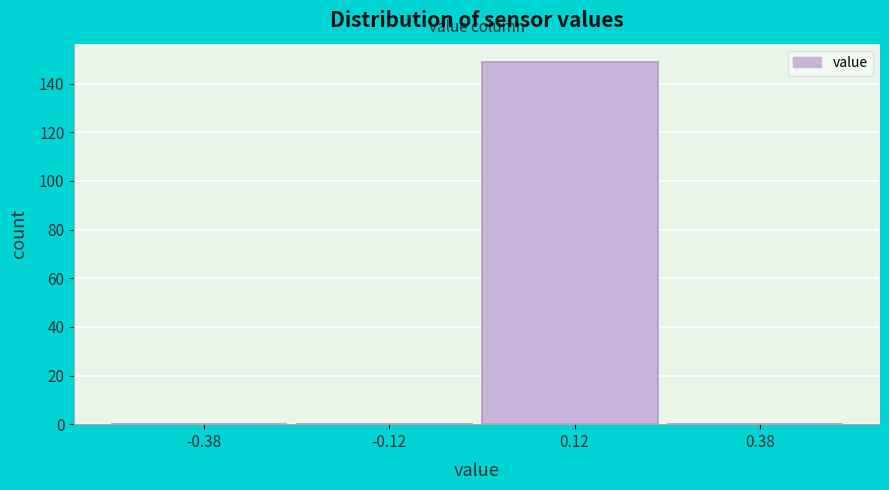

Reading left to right, transcribe this chart: for each bar, give the range it covers on the x-axis and its height. The values are not printed on the chart, so give them approximately, as read against the axis.

-0.50 to -0.25: 0
-0.25 to 0.00: 0
0.00 to 0.25: 150
0.25 to 0.50: 0